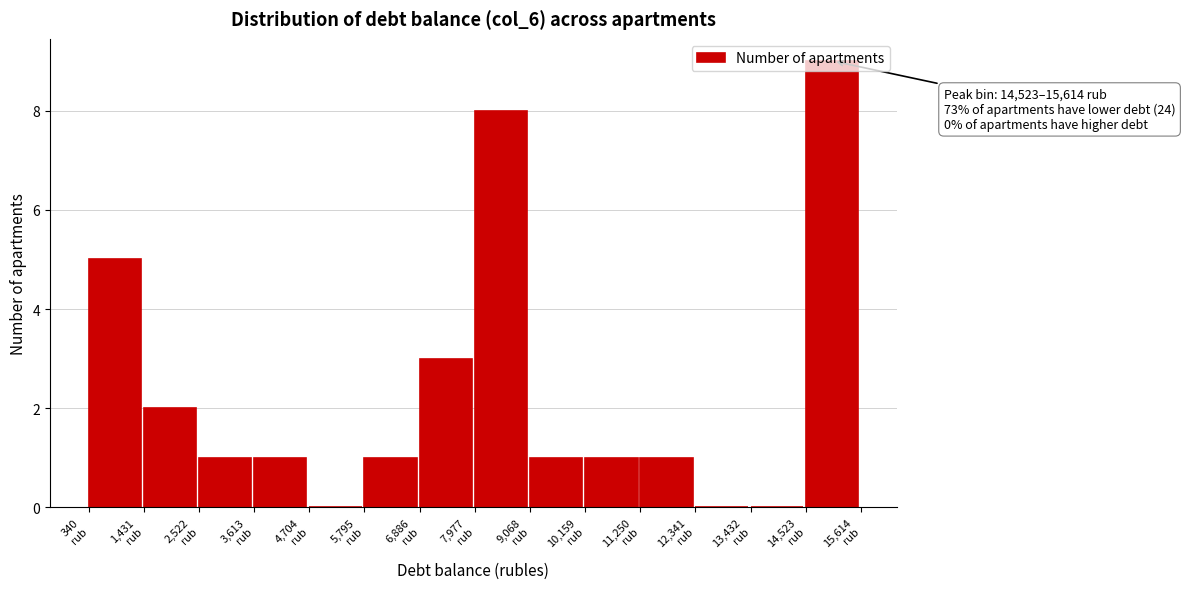

Over which range of the x-axis is the bar tallest?

14600 to 15600